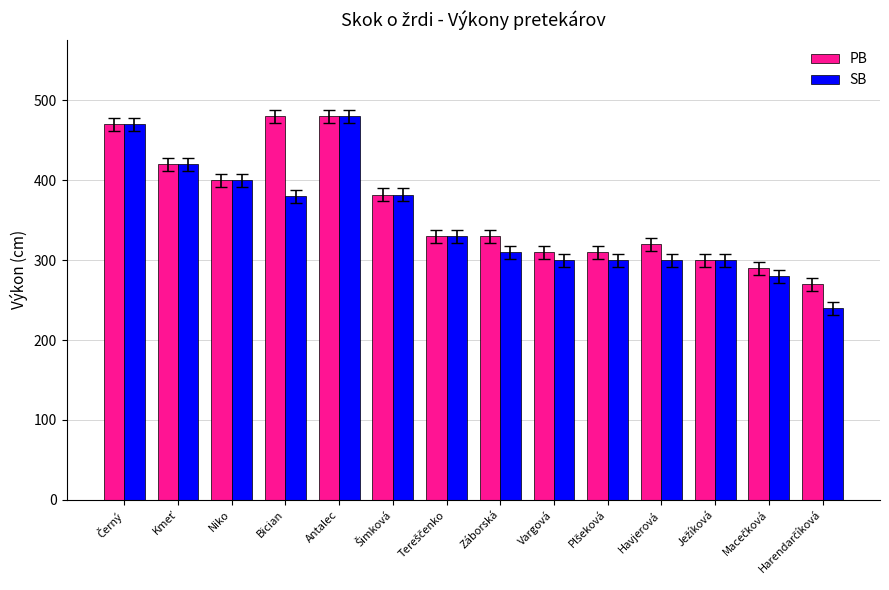

List the series in order of their overall mean, highest first.

PB, SB